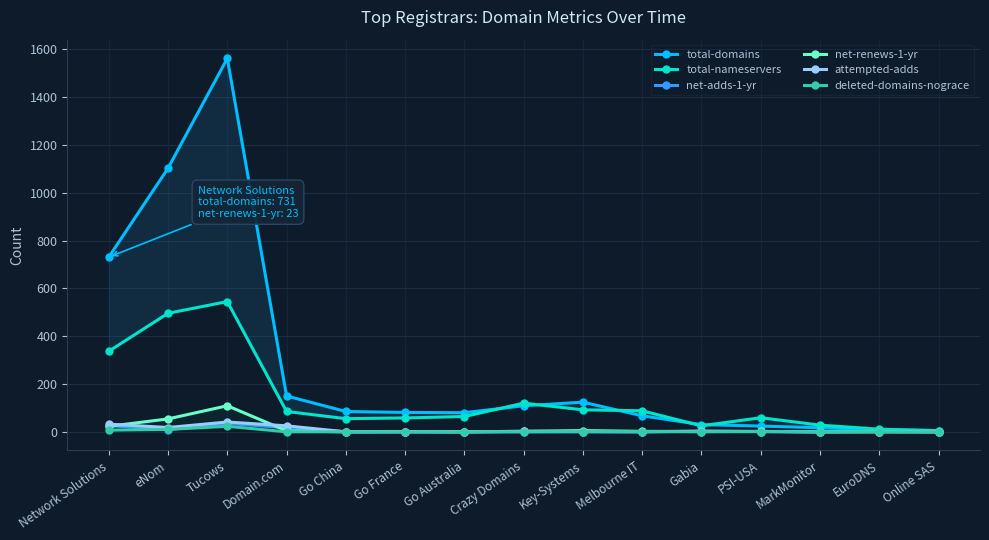

Rank the series by their maximum value, from highest to lowest.

total-domains, total-nameservers, net-renews-1-yr, attempted-adds, net-adds-1-yr, deleted-domains-nograce